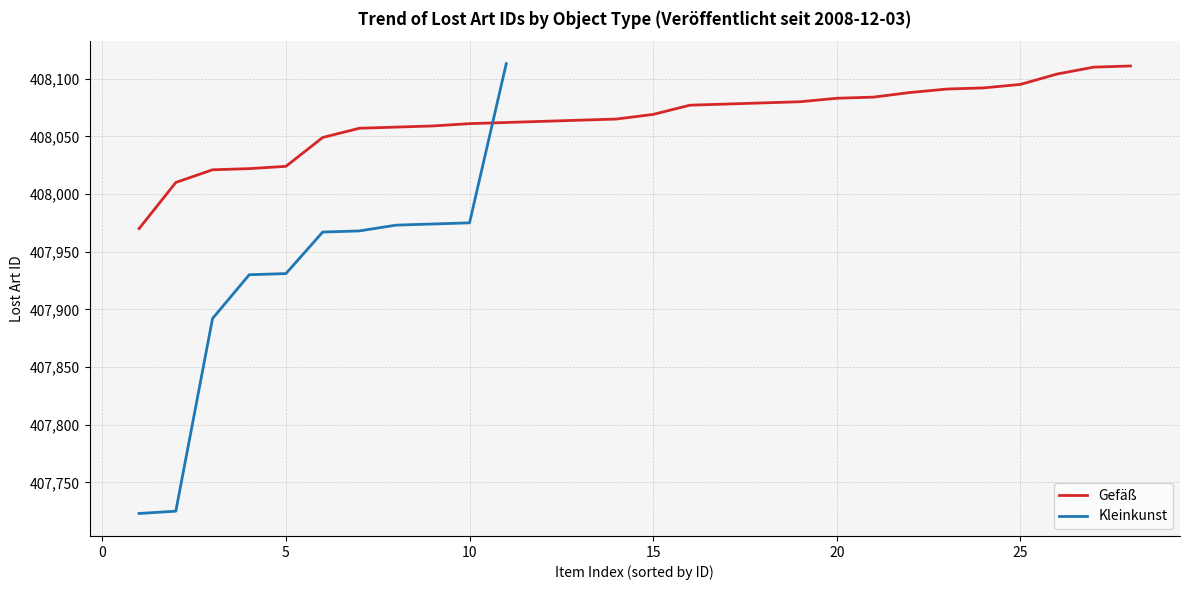

How many intersections are there between Gefäß and Kleinkunst?

1